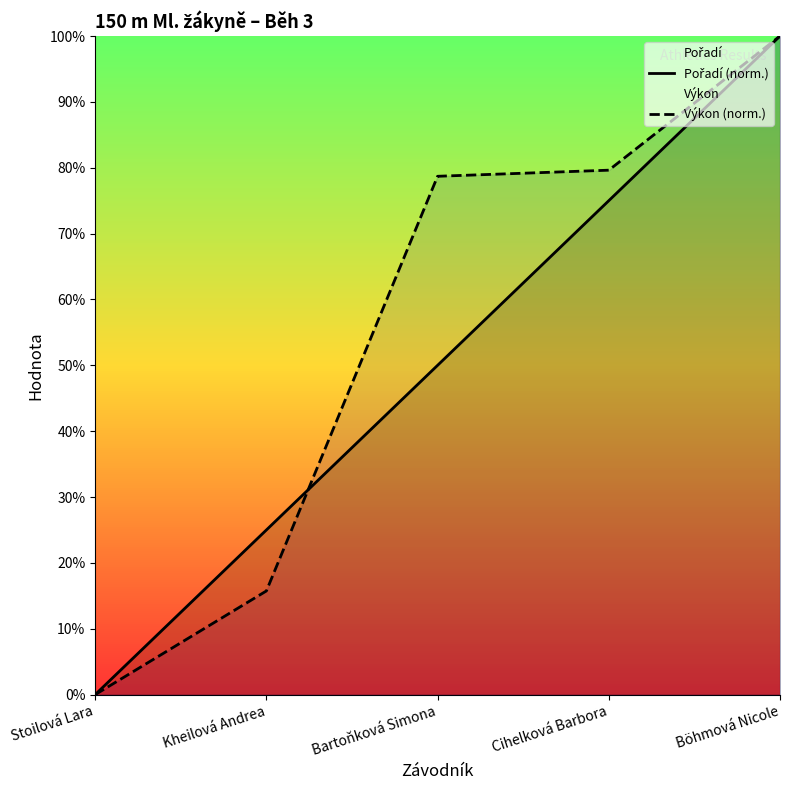

What position from the right is Stoilová Lara?

5